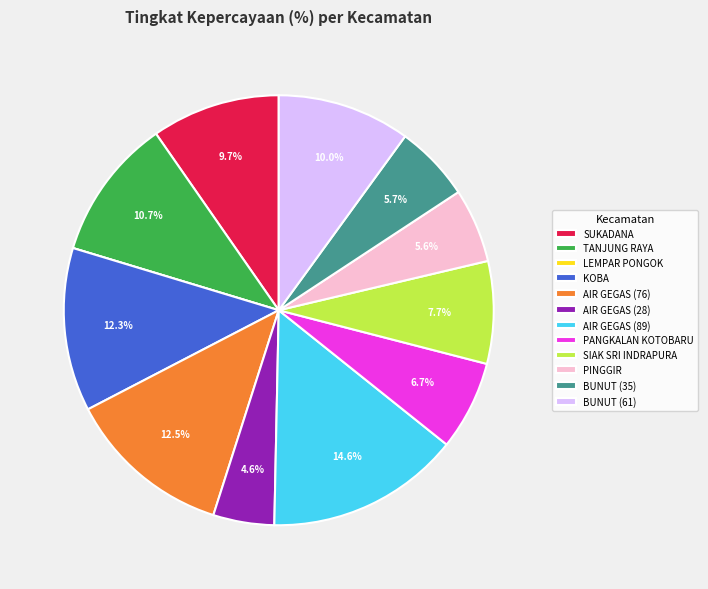

The AIR GEGAS (89) slice represents 15% of the pie. True or false?

True